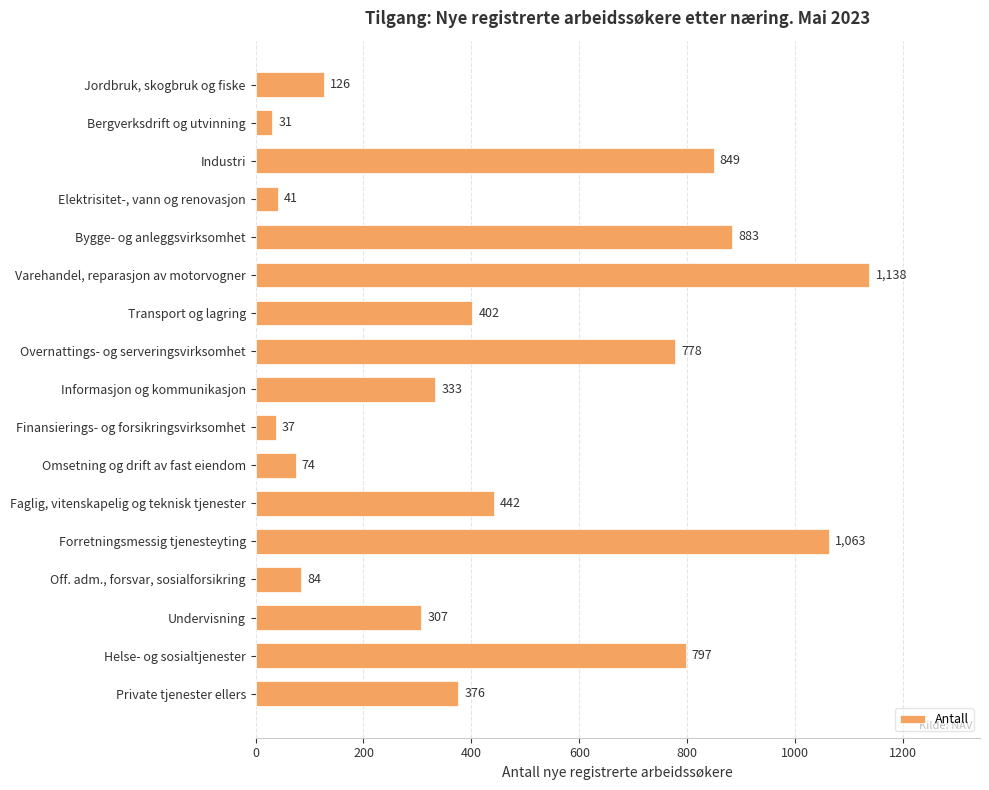

What is the label of the 10th bar from the bottom?

Overnattings- og serveringsvirksomhet